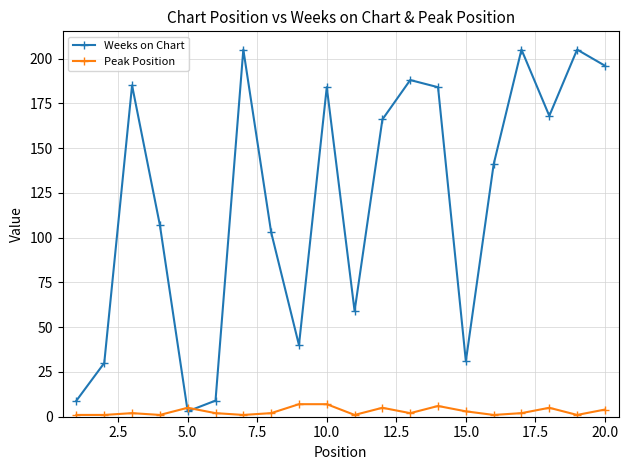

Which series has the largest total across all categories?

Weeks on Chart